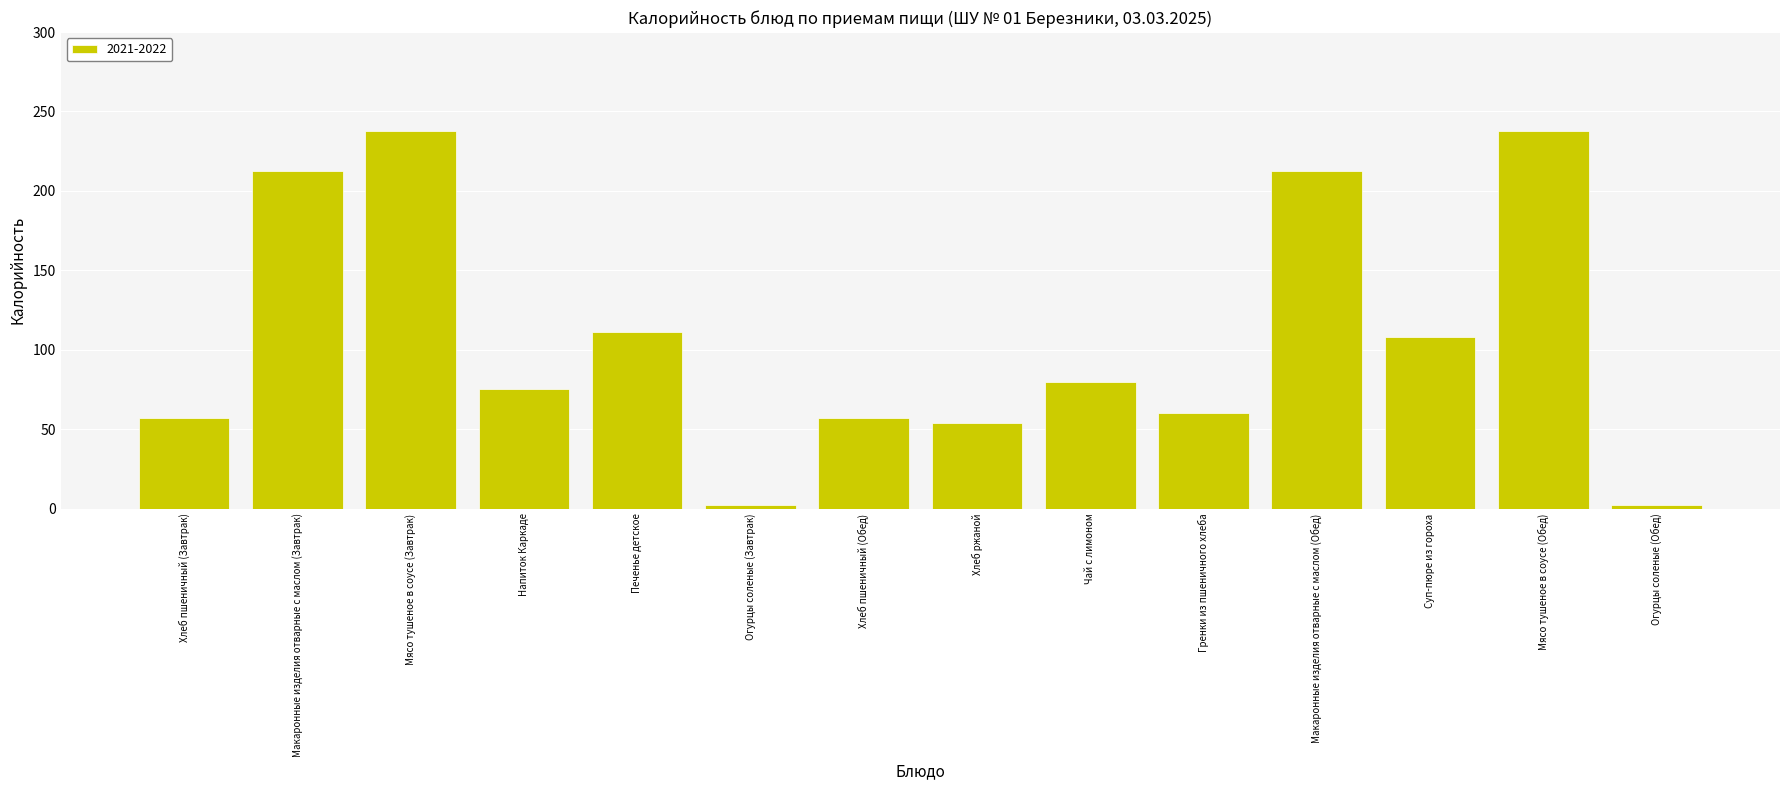

Where is the data nearest to the value 119?

Печенье детское